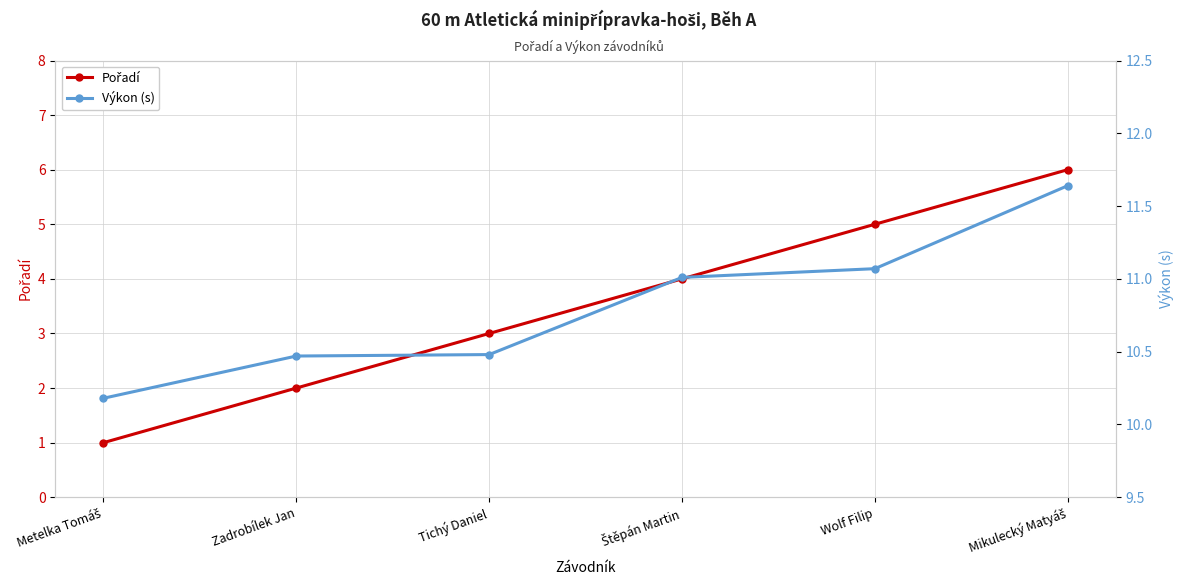

Reading right to left, transcribe all the data shown in this chart.

Pořadí: 6.0	5.0	4.0	3.0	2.0	1.0
Výkon (s): 11.6	11.1	11.0	10.5	10.5	10.2